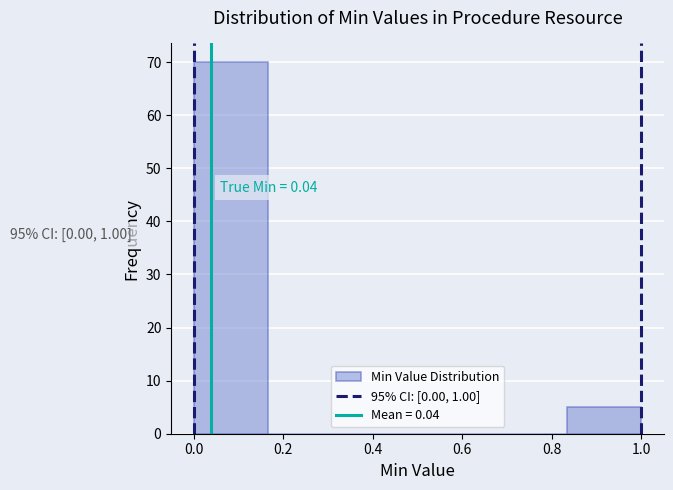

Over which range of the x-axis is the bar tallest?

0.00 to 0.16